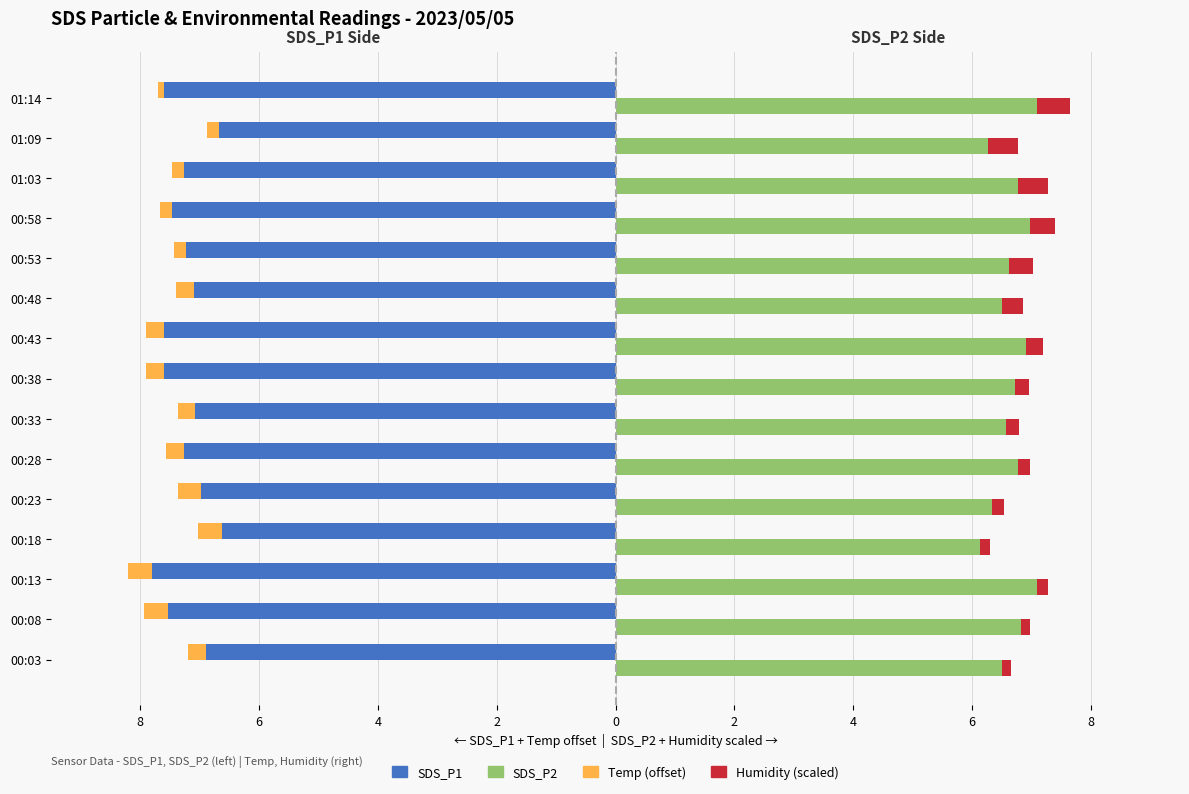

Which series changed the most between 01:03 and 01:14?

SDS_P1